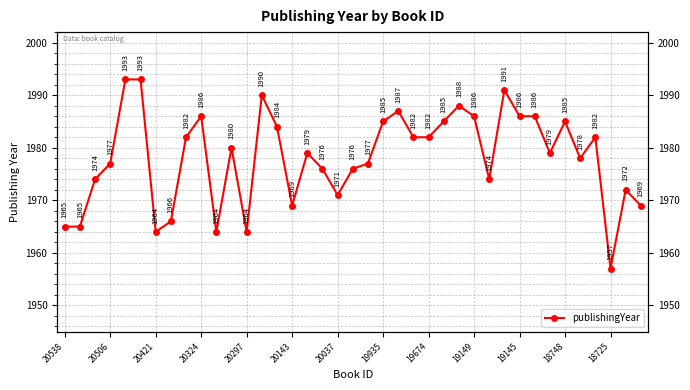

Does the chart have visible grid lines?

Yes